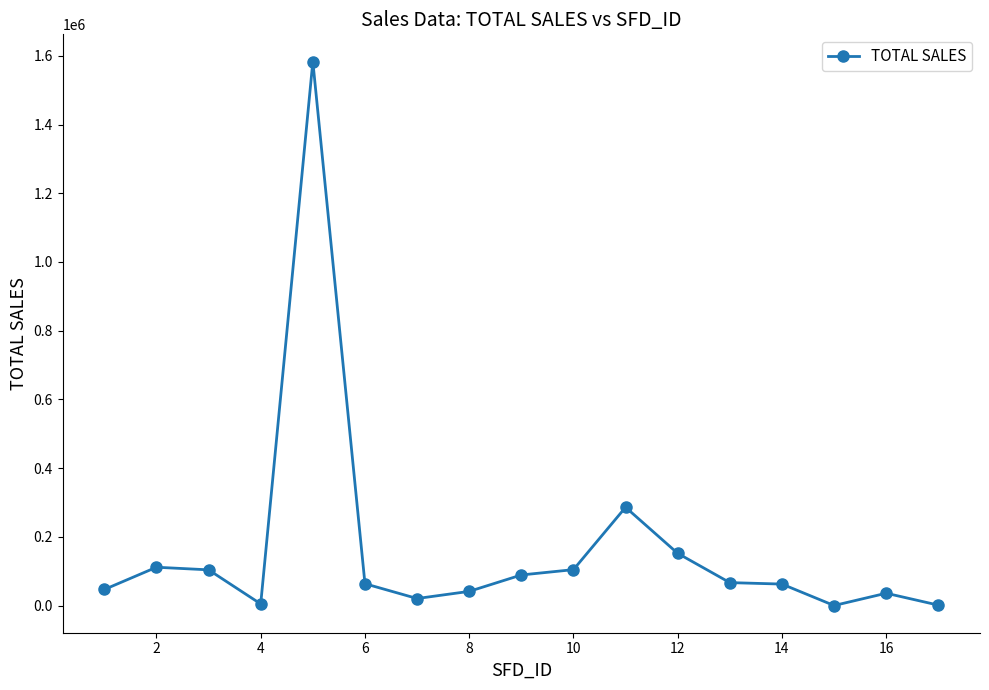

What is the greatest value displayed?

1583244.1